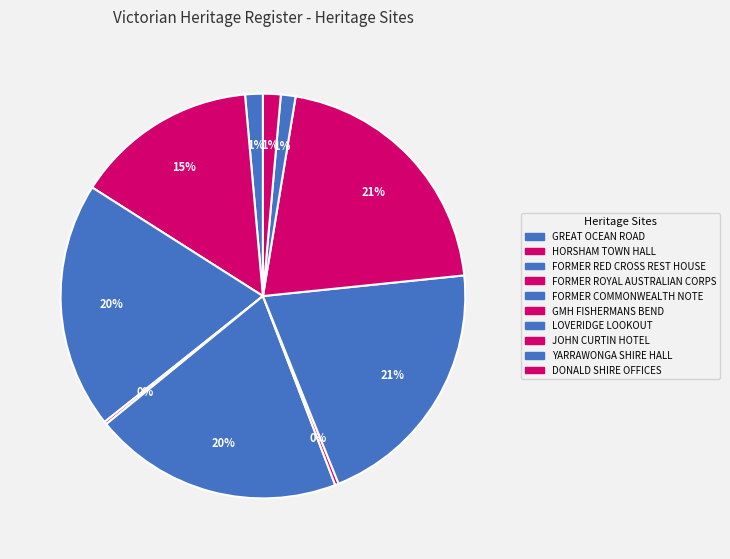

Which category has the biggest portion of the pie?

JOHN CURTIN HOTEL